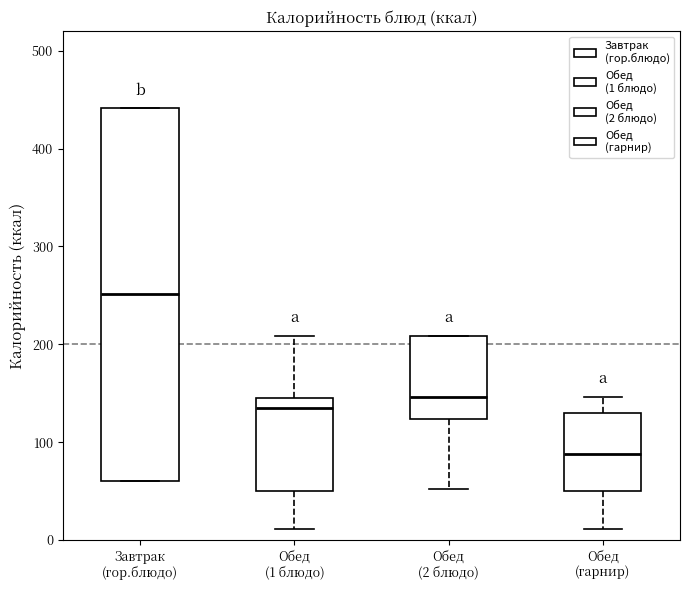

Comparing the boxes themselves (not the whiskers), which one is the tallest?

Завтрак (гор.блюдо)